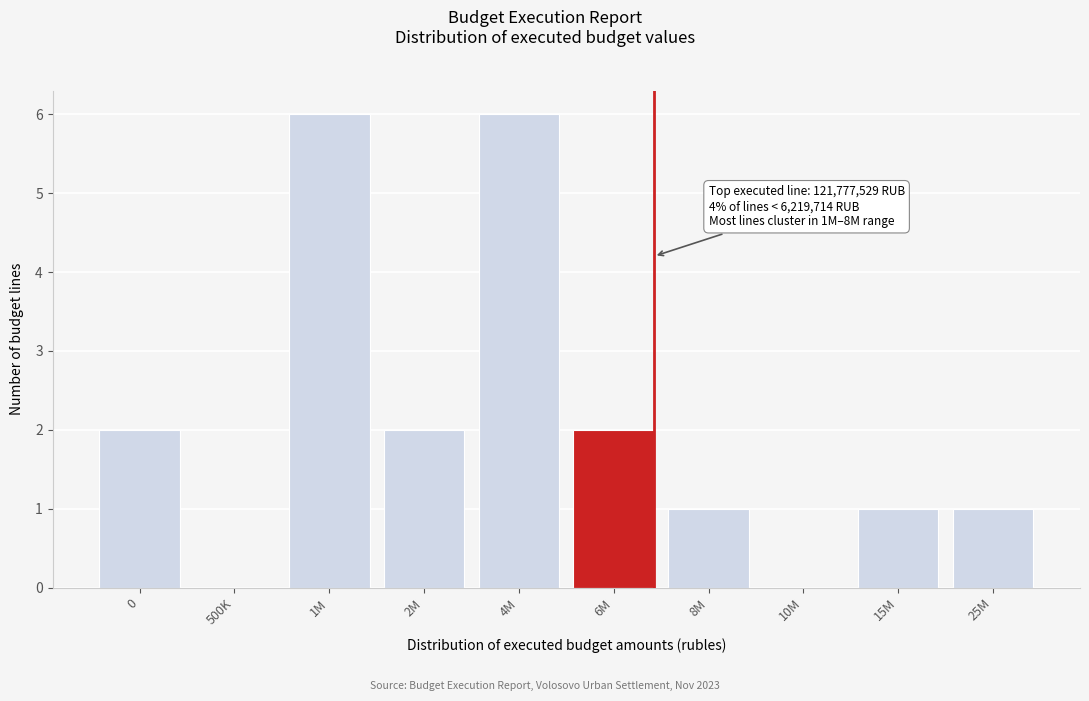

Reading left to right, list all the values displayed in this chart.

0=2	500K=0	1M=6	2M=2	4M=6	6M=2	8M=1	10M=0	15M=1	25M=1